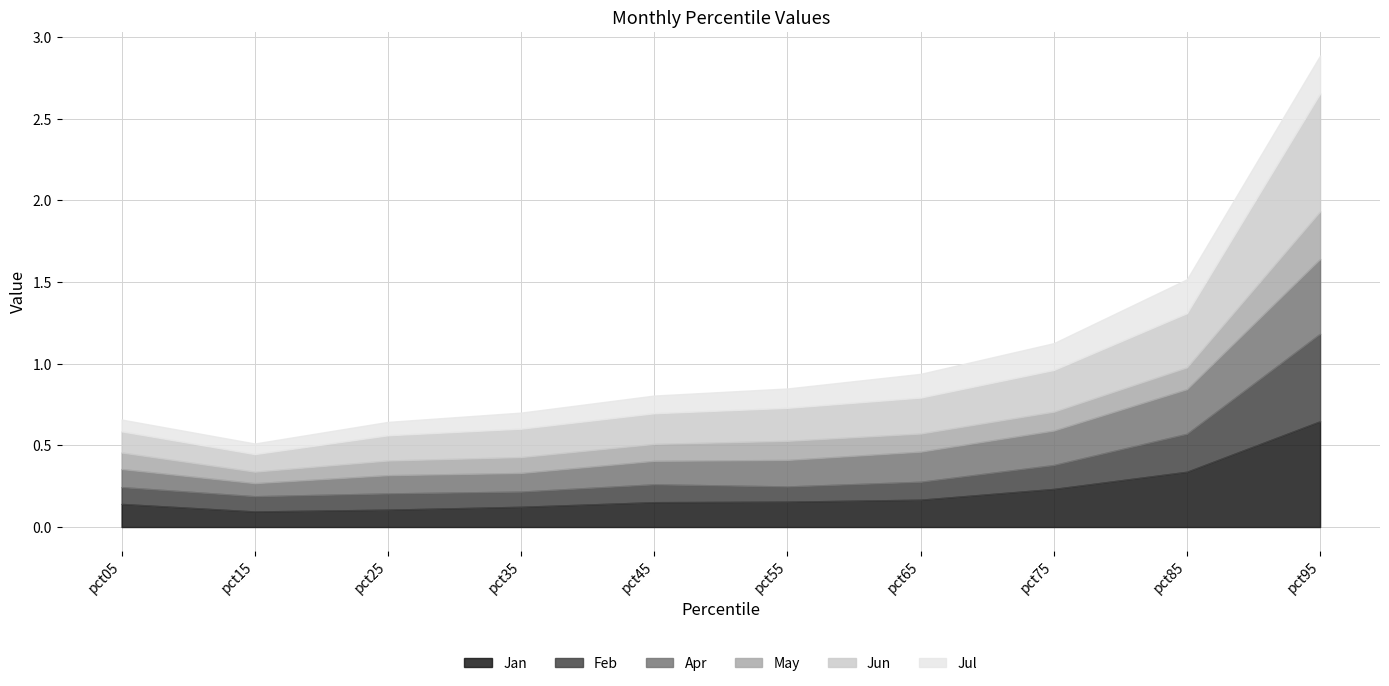

What is the difference between the Jun values at pct15 and pct45?

0.1